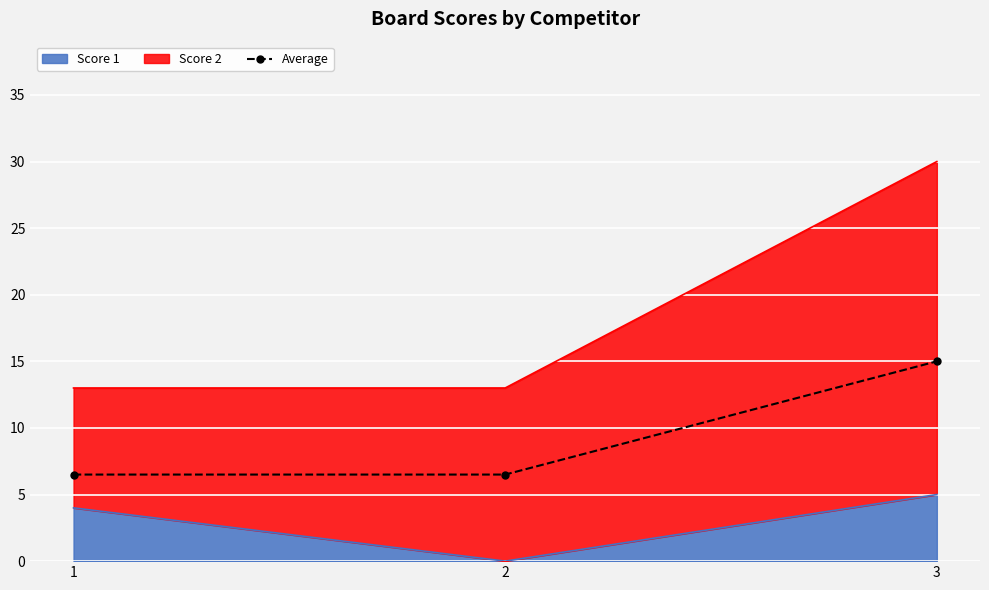

What is the value of the 3rd point from the left?

15.0